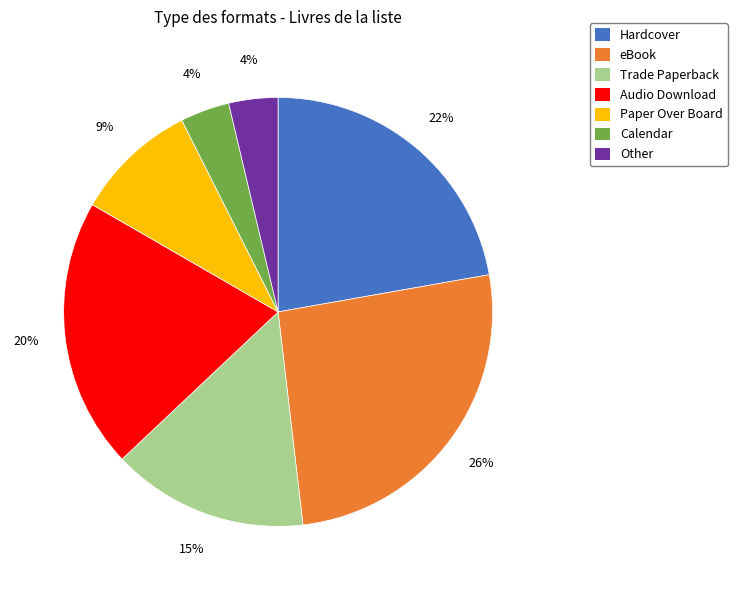

Do Paper Over Board and Hardcover together represent more than half of the pie?

No